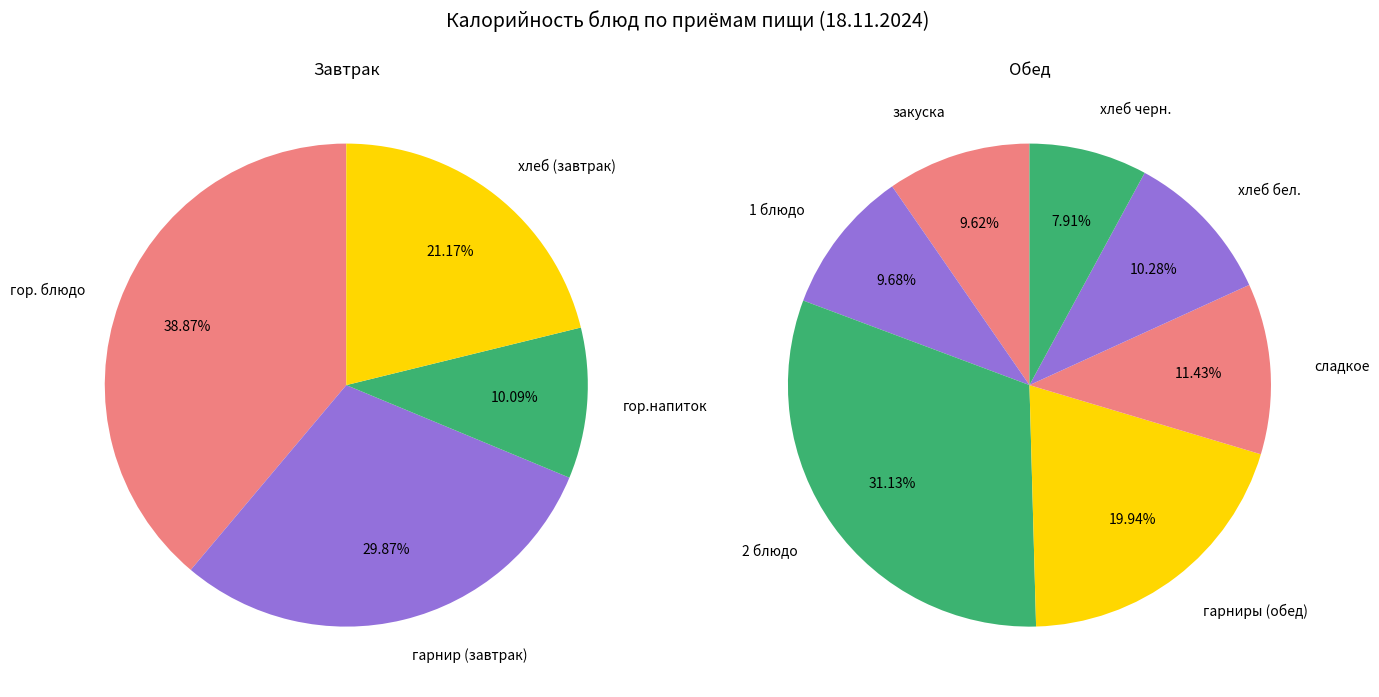

What is the change in value from 2 блюдо to хлеб бел.?

-190.8